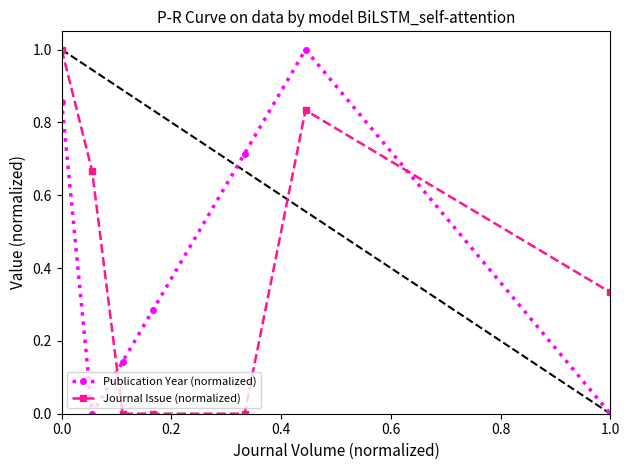

True or false: Journal Issue (normalized) and Publication Year (normalized) cross at least once.

True